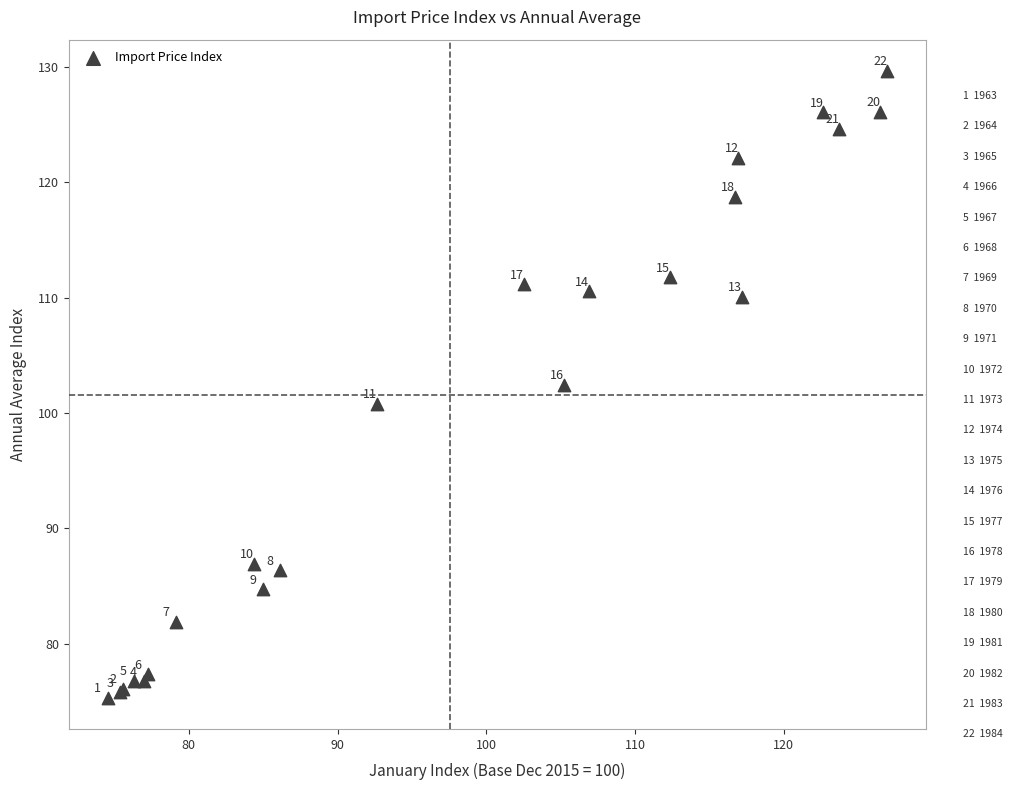

What Y value in the scatter plot is closest to 102?

102.4